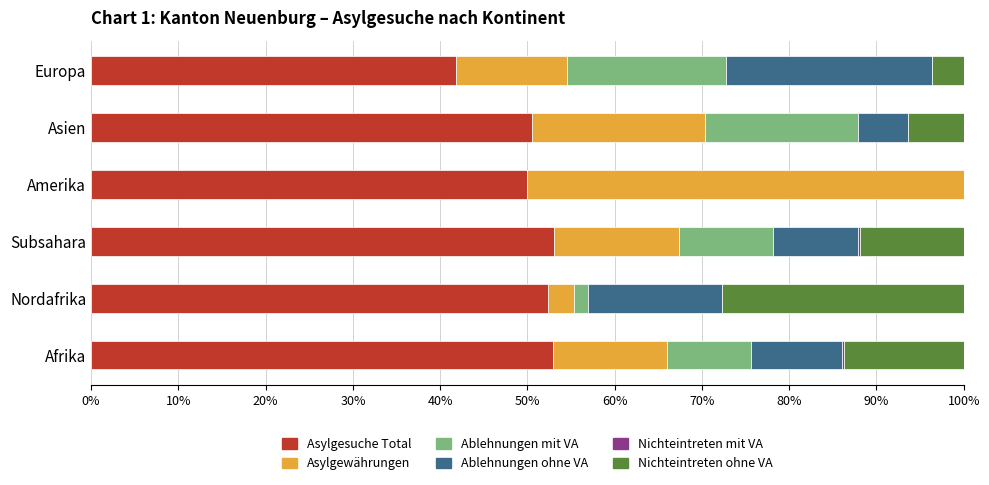

What is the highest value of the Asylgesuche Total series?

53.0